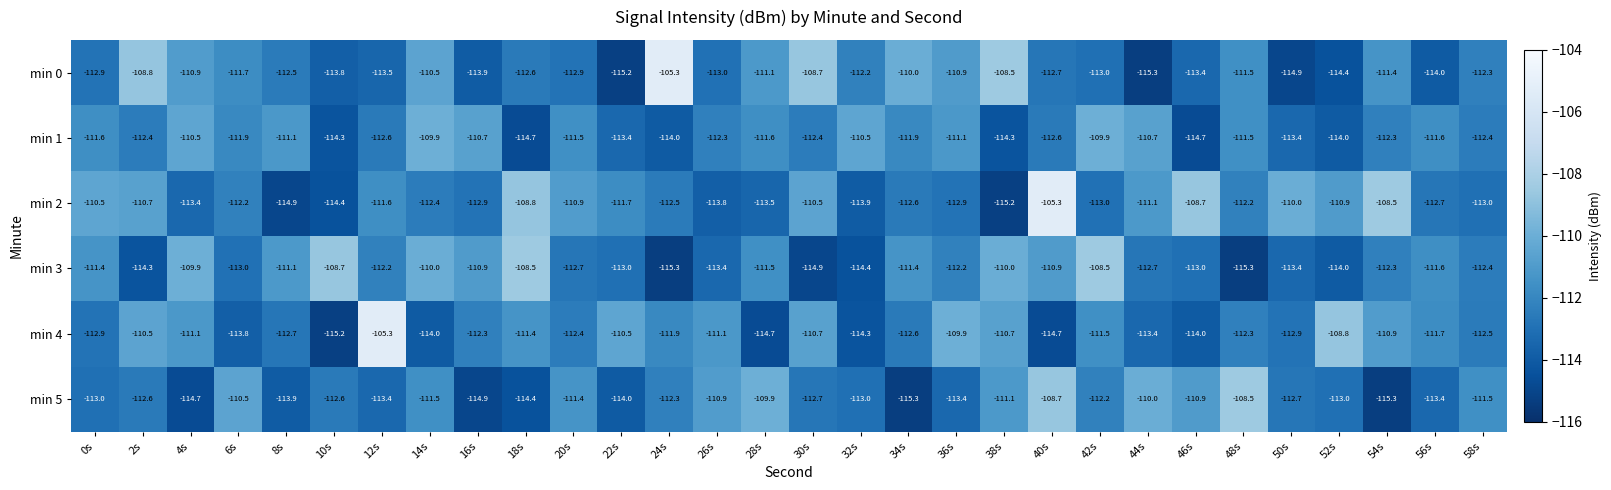

The min 1 series shows -178.4 at 58s. True or false?

False